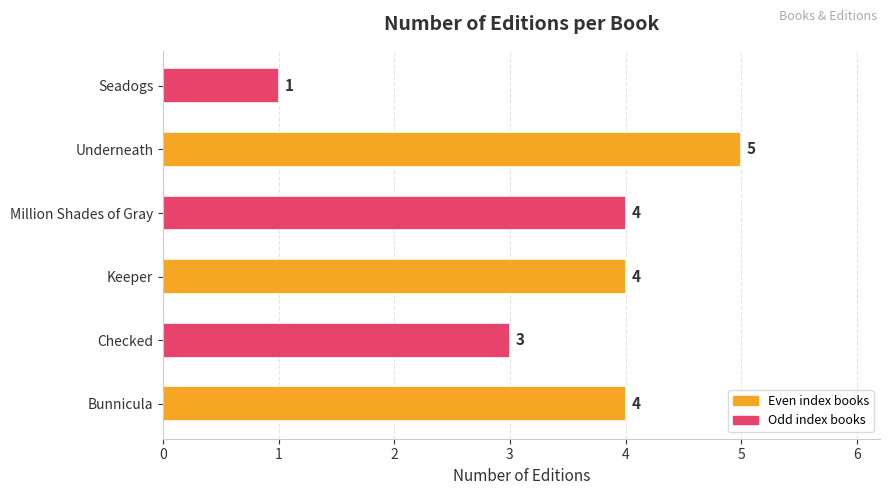

The value at Million Shades of Gray is 4. True or false?

True